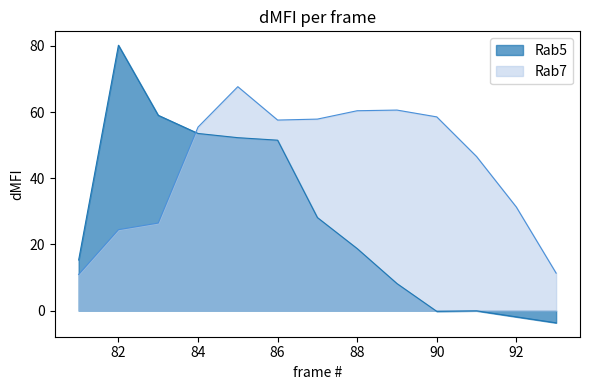

How many lines are shown in the chart?

2